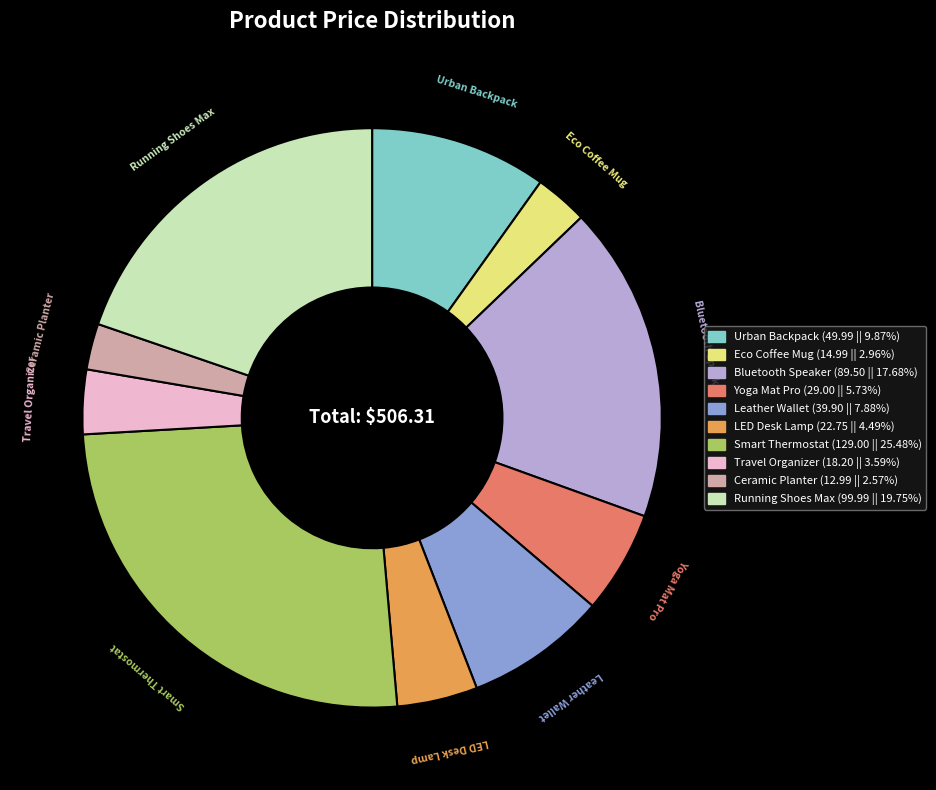

Count the number of slices in the pie.

10